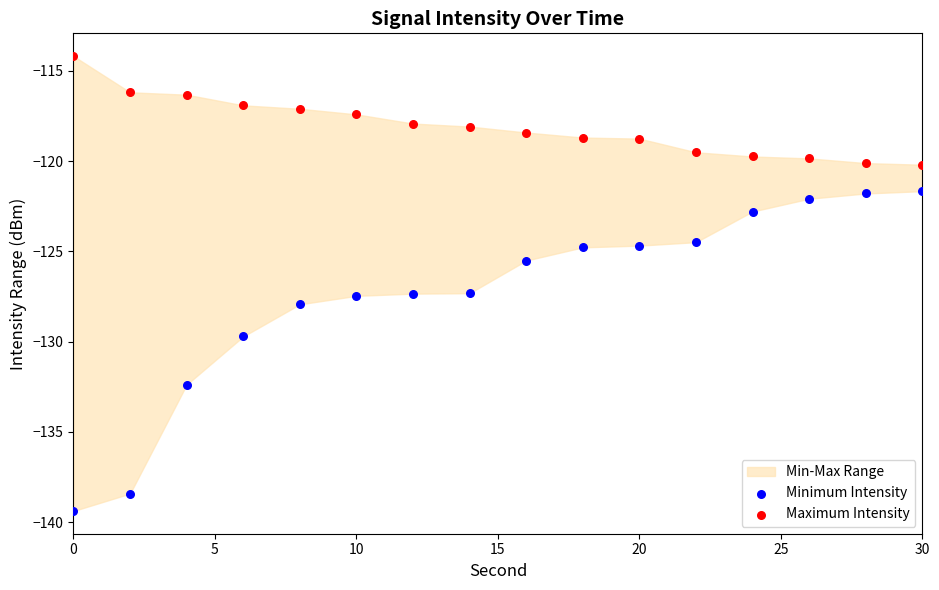

What is the X range (max minus min) for the scatter plot?

30.0